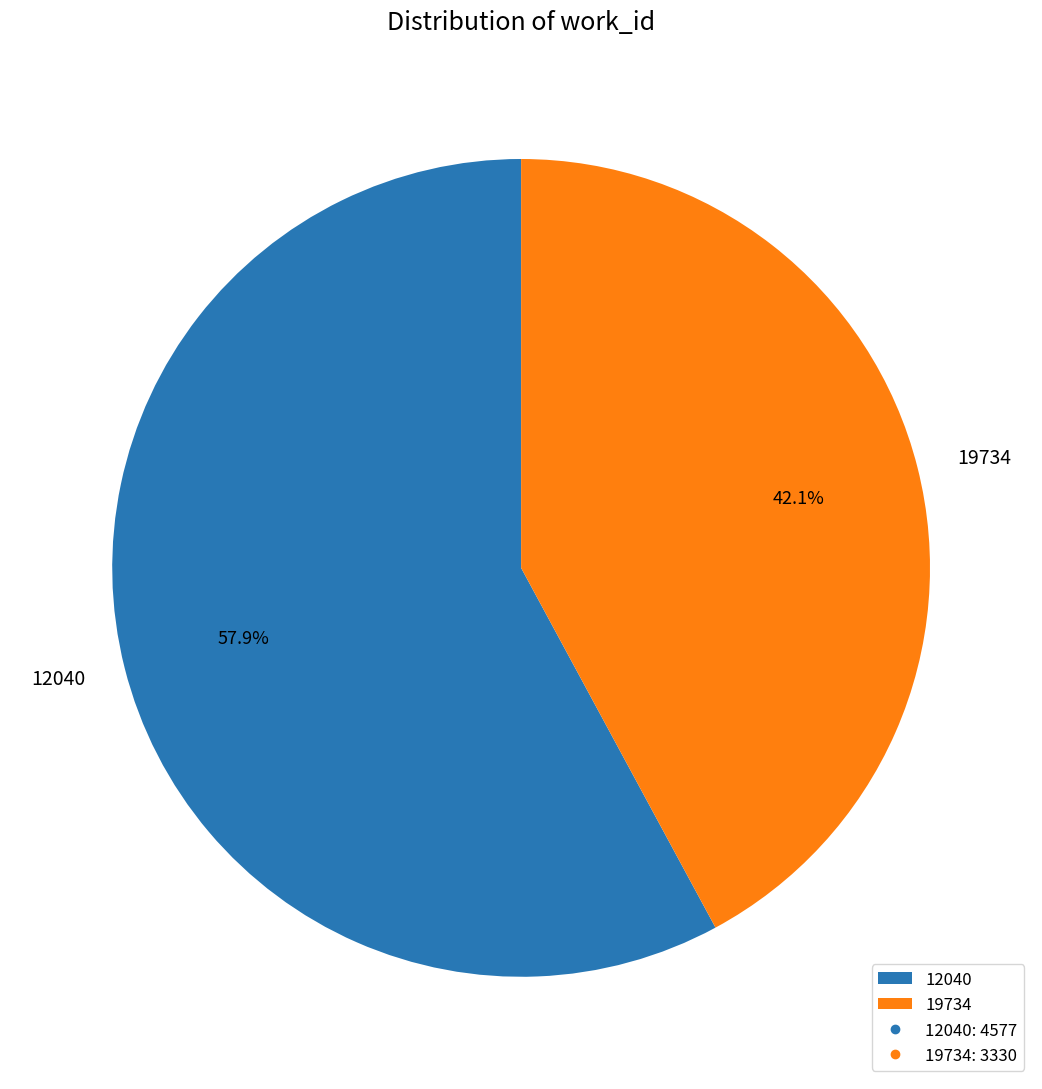

How many slices are in this pie chart?

2